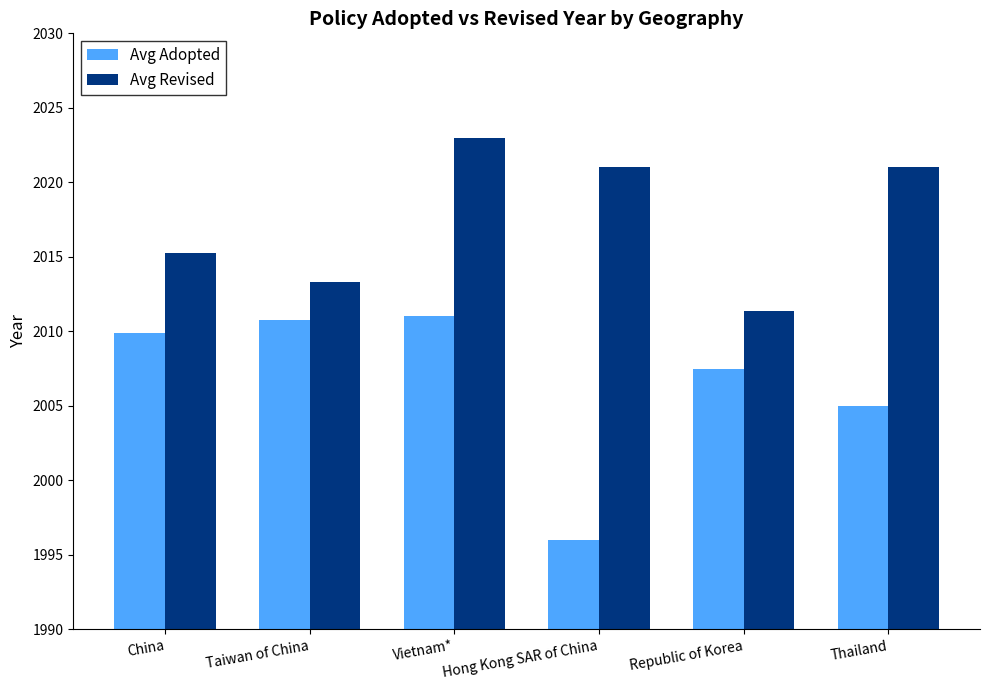

What is the spread (max minus min) of values at China?

5.4